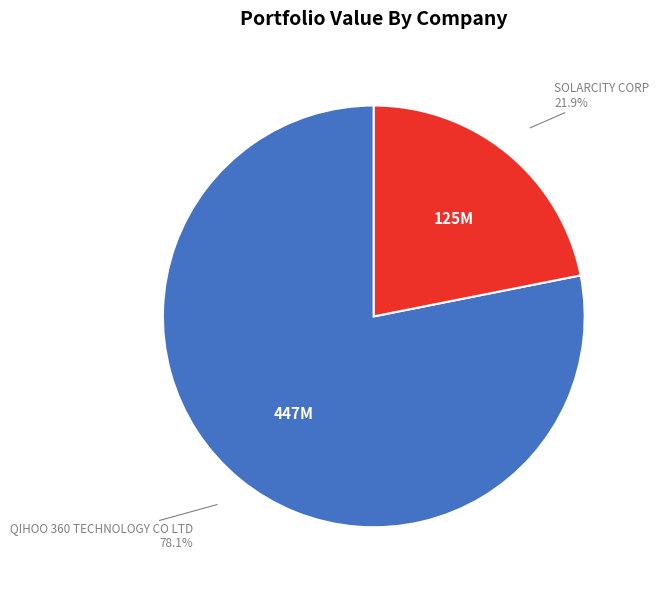

Is there a majority slice in this chart?

Yes